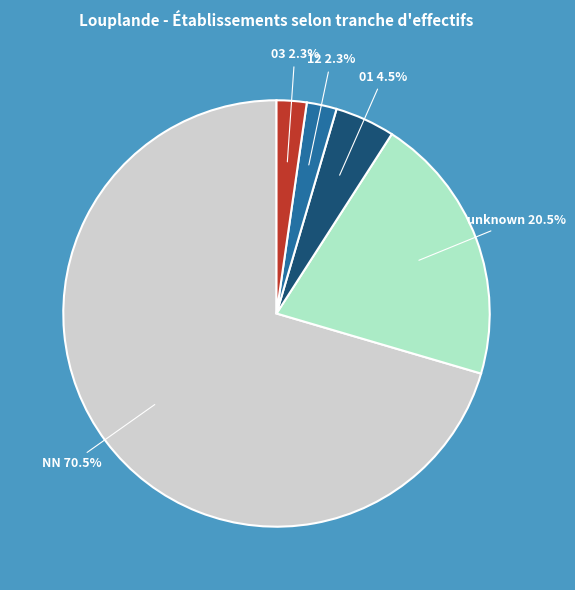

Is there any slice that represents more than half of the pie?

Yes